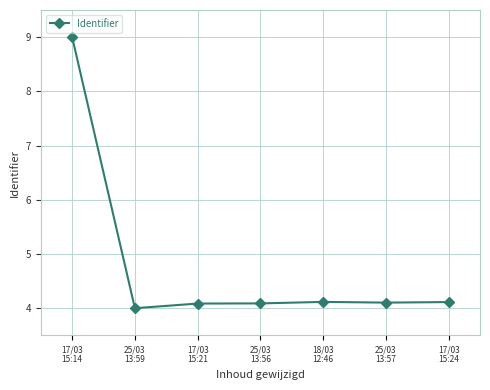

What value does the data have at 25/03
13:57?

4.1